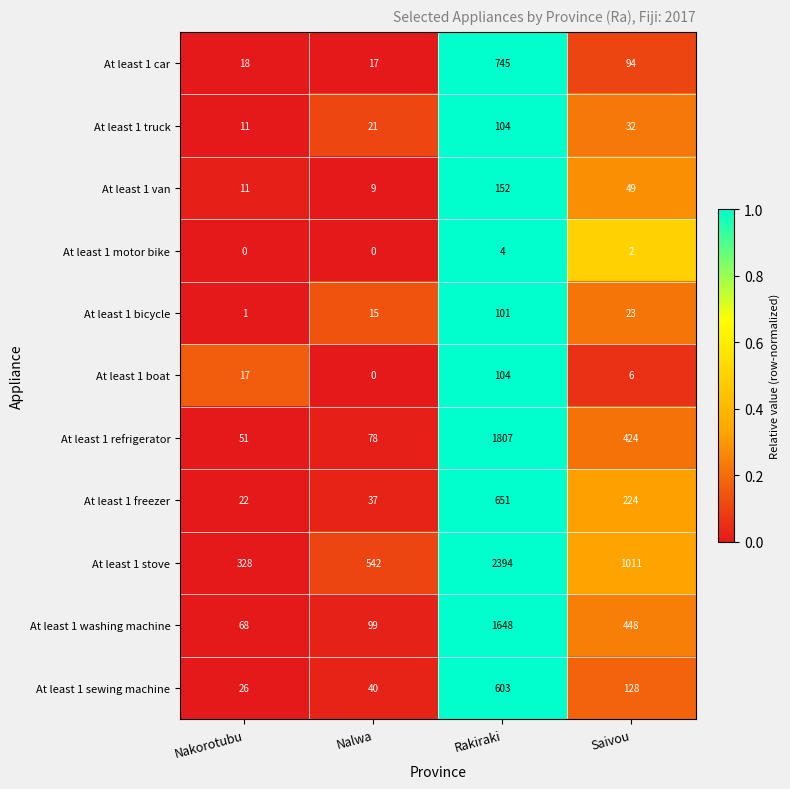

List the labels in order of At least 1 sewing machine value, largest first.

Rakiraki, Saivou, Nalwa, Nakorotubu